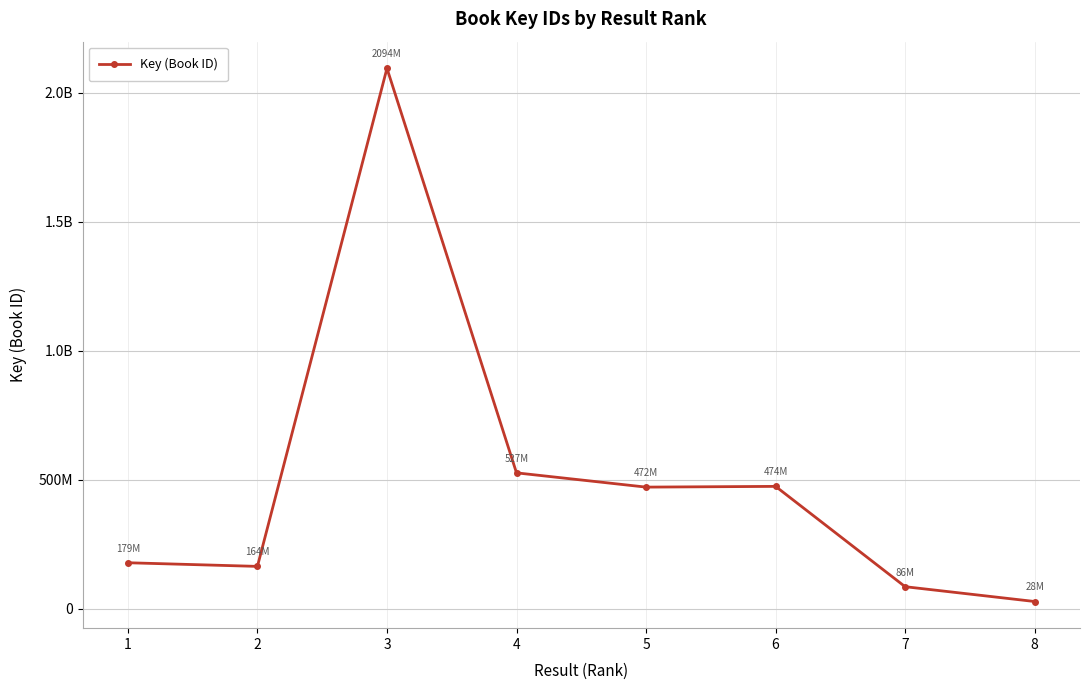

Does the chart have visible grid lines?

Yes